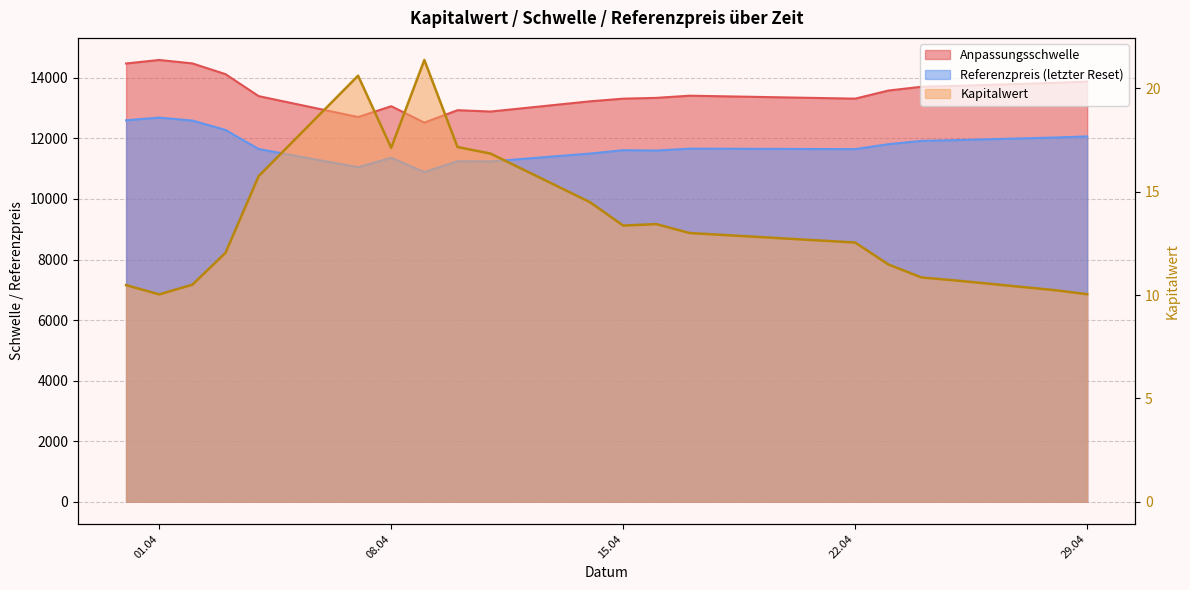

True or false: Kapitalwert and Anpassungsschwelle intersect in this chart.

False